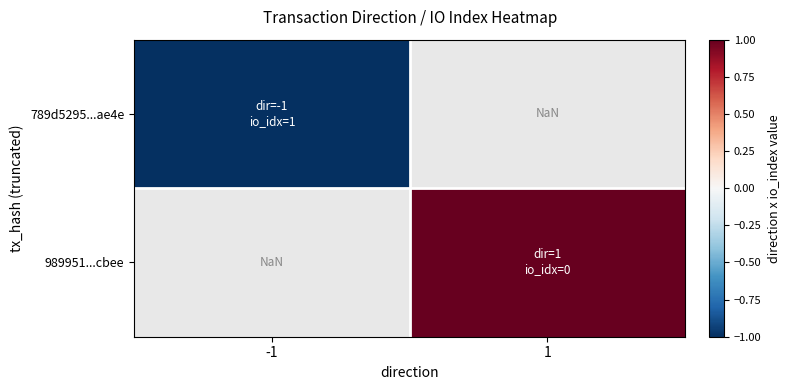

Rank the categories by 989951...cbee value from highest to lowest.

-1, 1